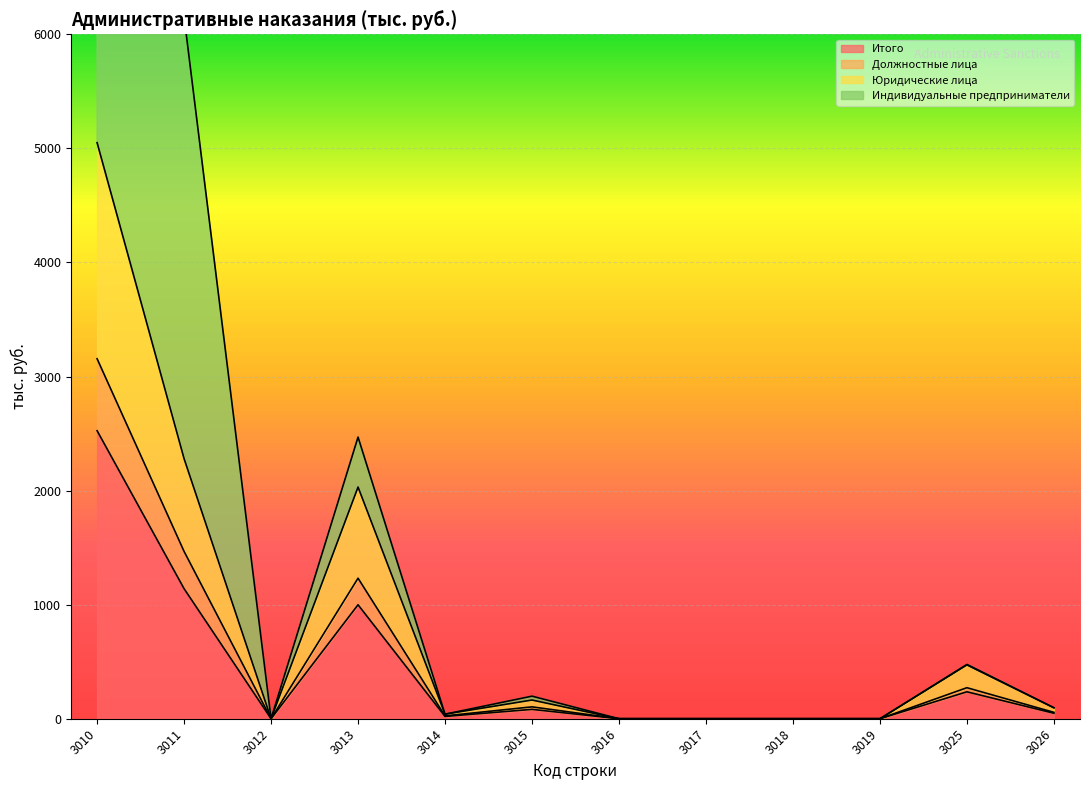

Where is Итого nearest to the value 1262?

3011